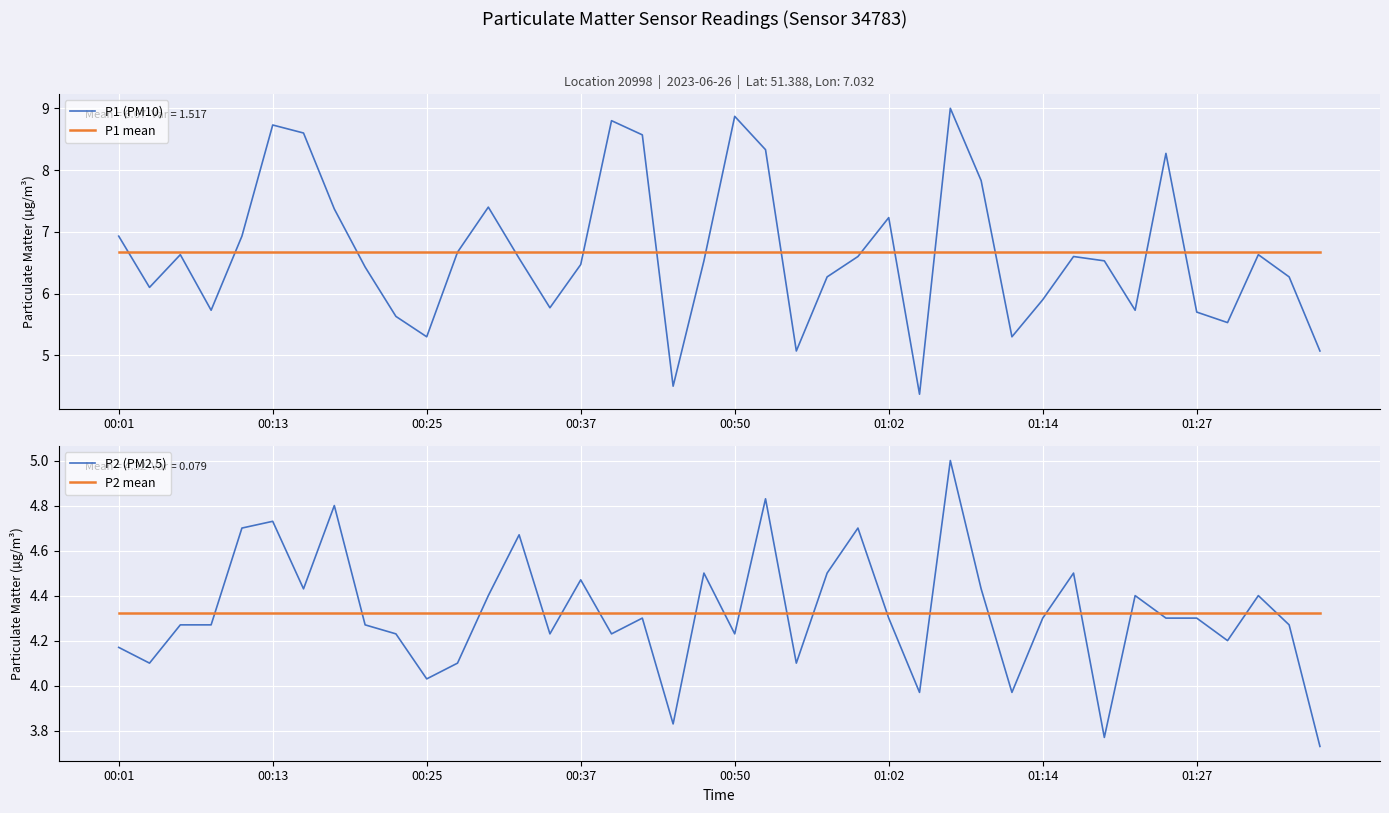

What is the value of the P2 mean point at the 12th from the left?

4.3